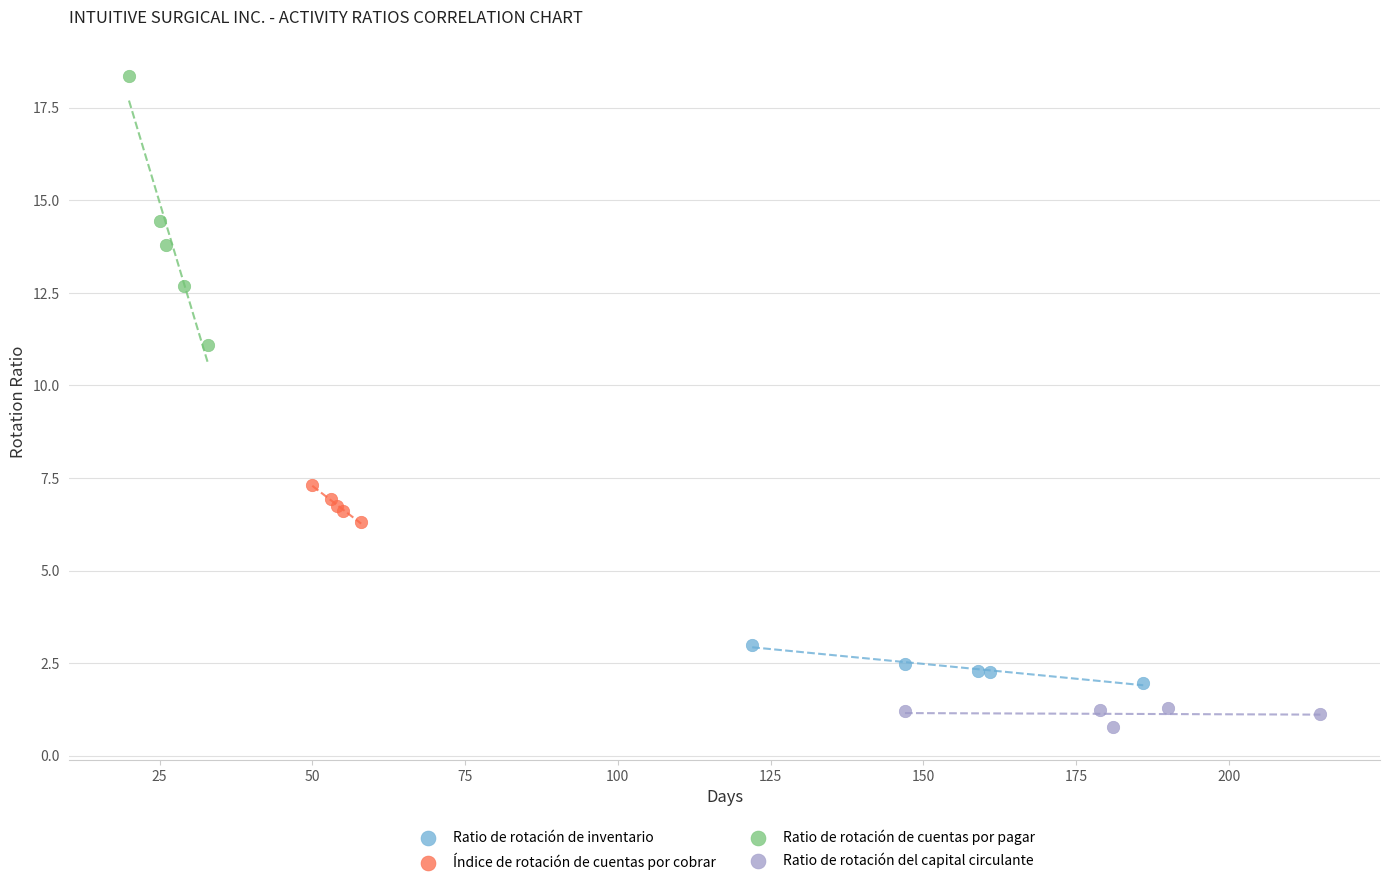

Which series reaches the maximum Y coordinate?

Ratio de rotación de cuentas por pagar